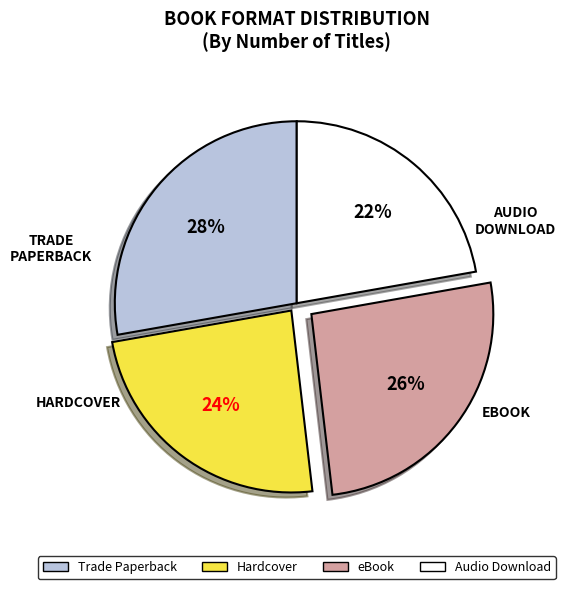

To the nearest percent, what is the difference between the Hardcover and Audio Download slice percentages?

2%